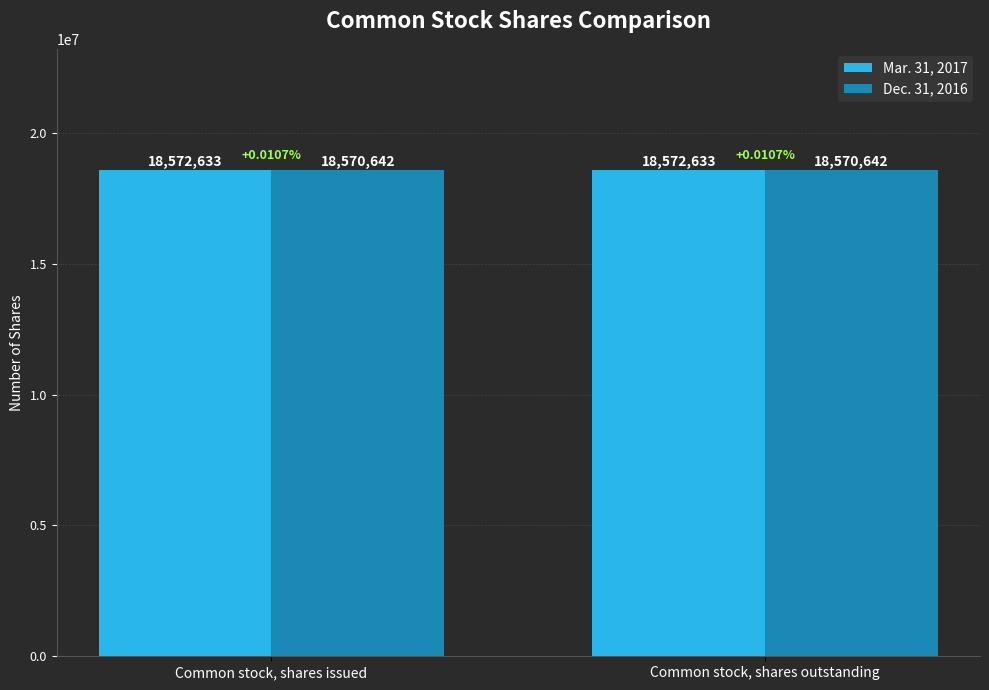

What is the maximum value shown in the chart?

18572633